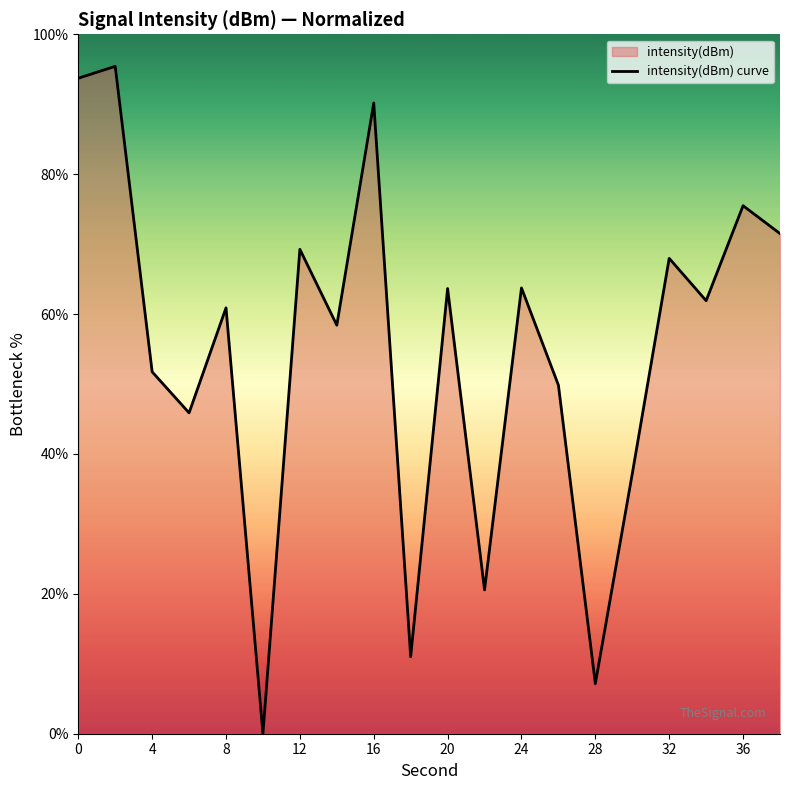

The value at 0 is 143.9. True or false?

False